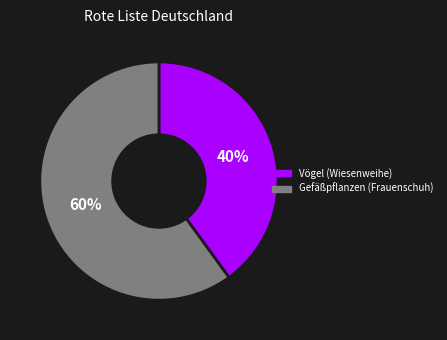

Do Vögel (Wiesenweihe) and Gefäßpflanzen (Frauenschuh) together represent more than half of the pie?

Yes